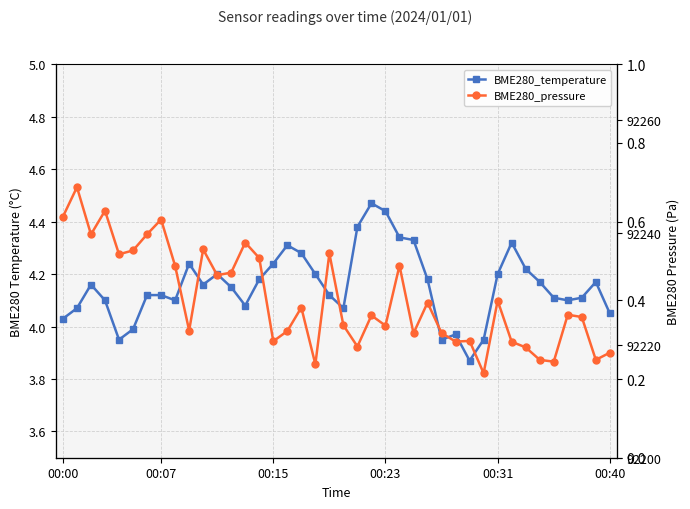

The value of BME280_pressure at 32 is 44367.9. True or false?

False